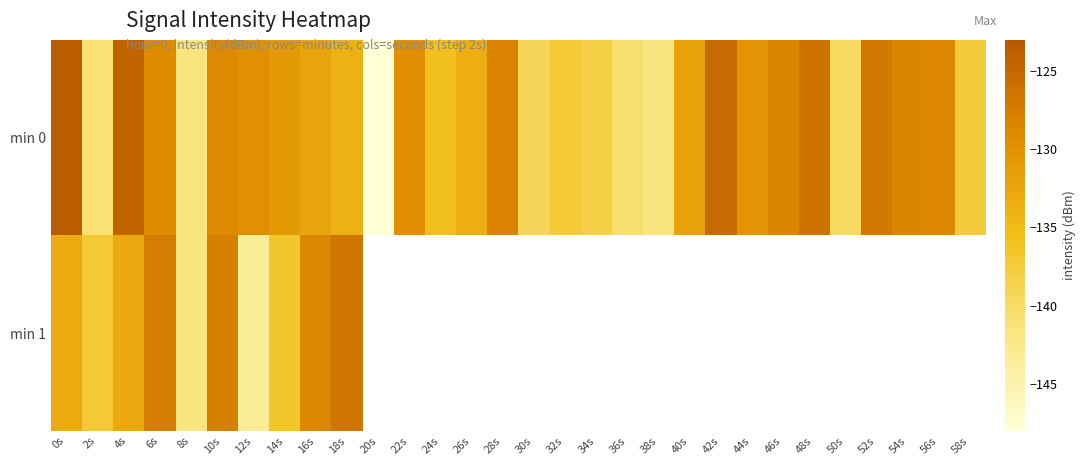

The value of min 0 at 12s is -60.4. True or false?

False